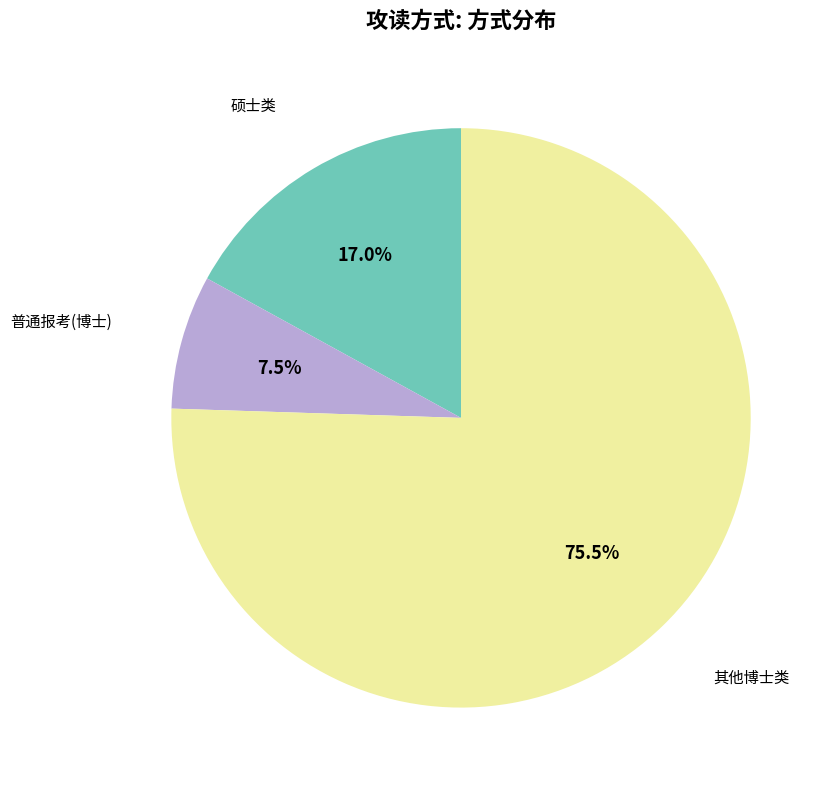

To the nearest percent, what is the average slice percentage?

33%